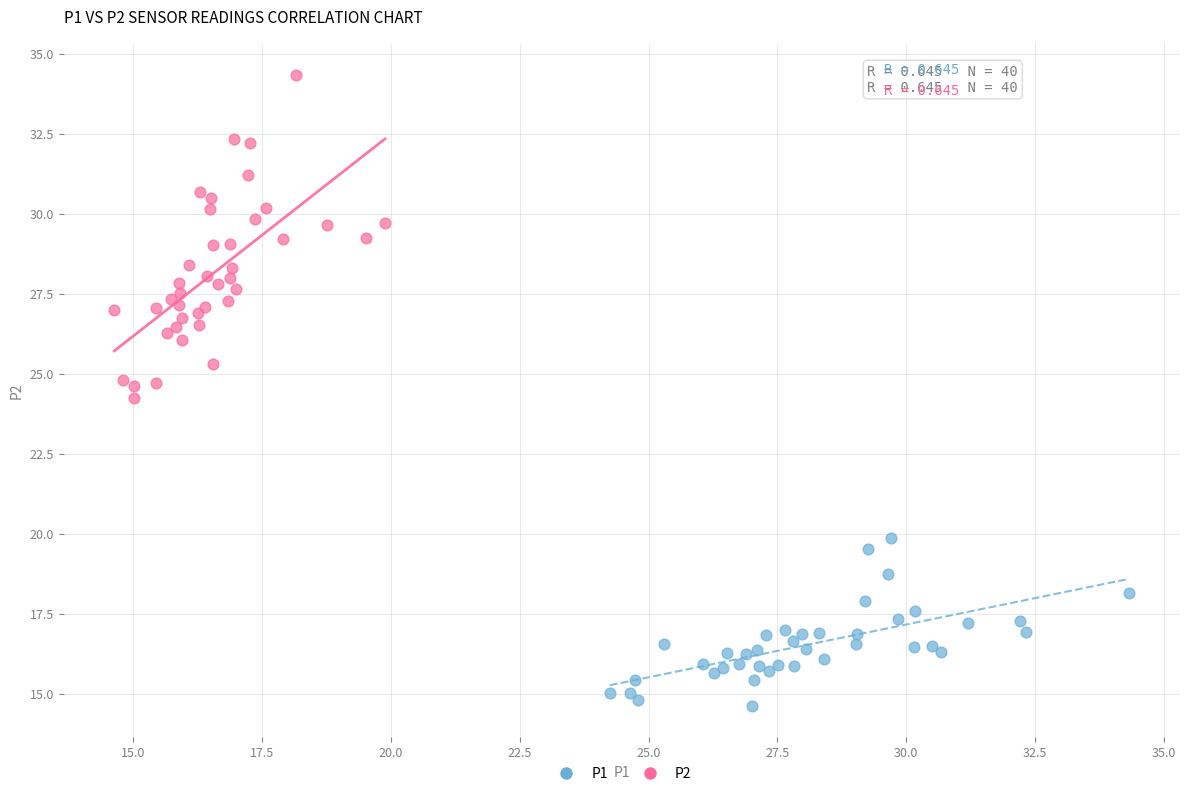

What are all the series names shown in the legend?

P1, P2